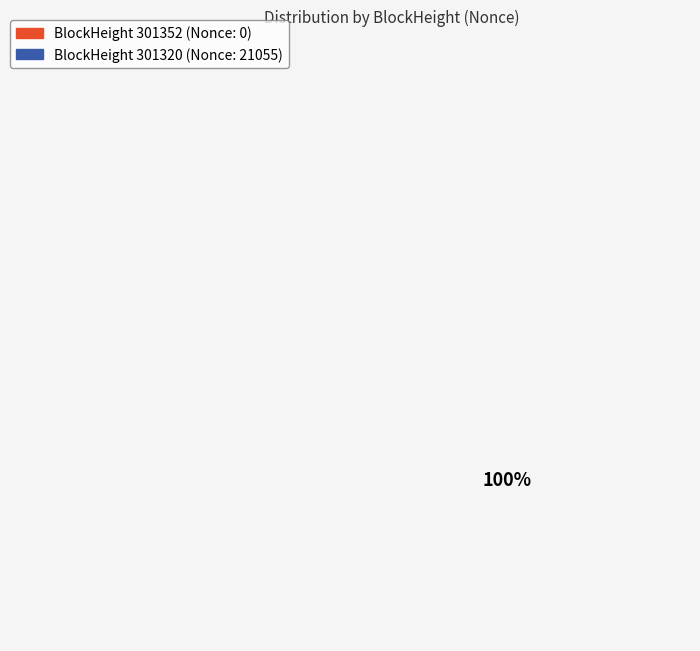

Combined, what portion of the pie is 301352 and 301320?

100.0%